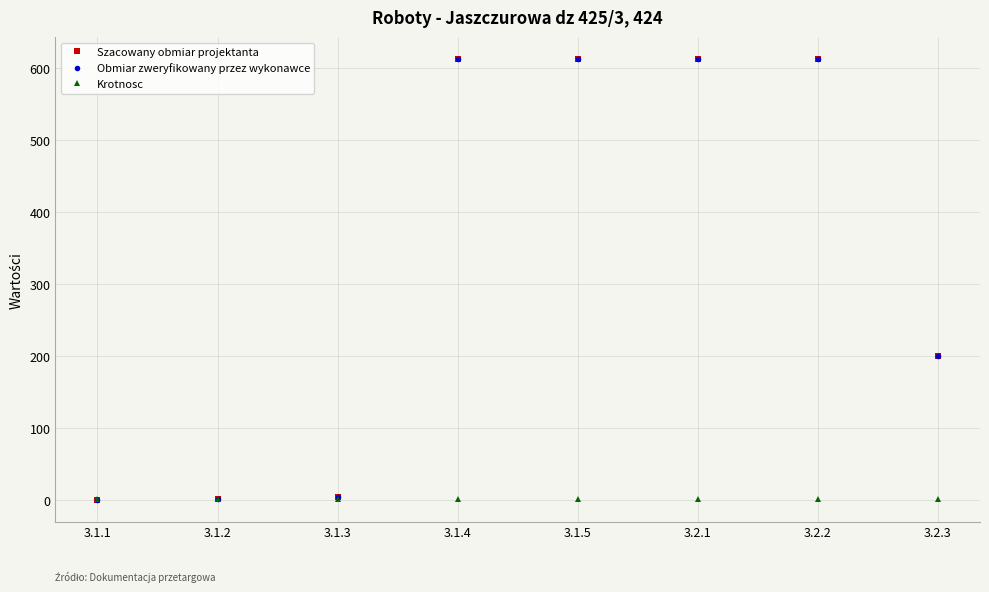

Does the chart have visible grid lines?

Yes